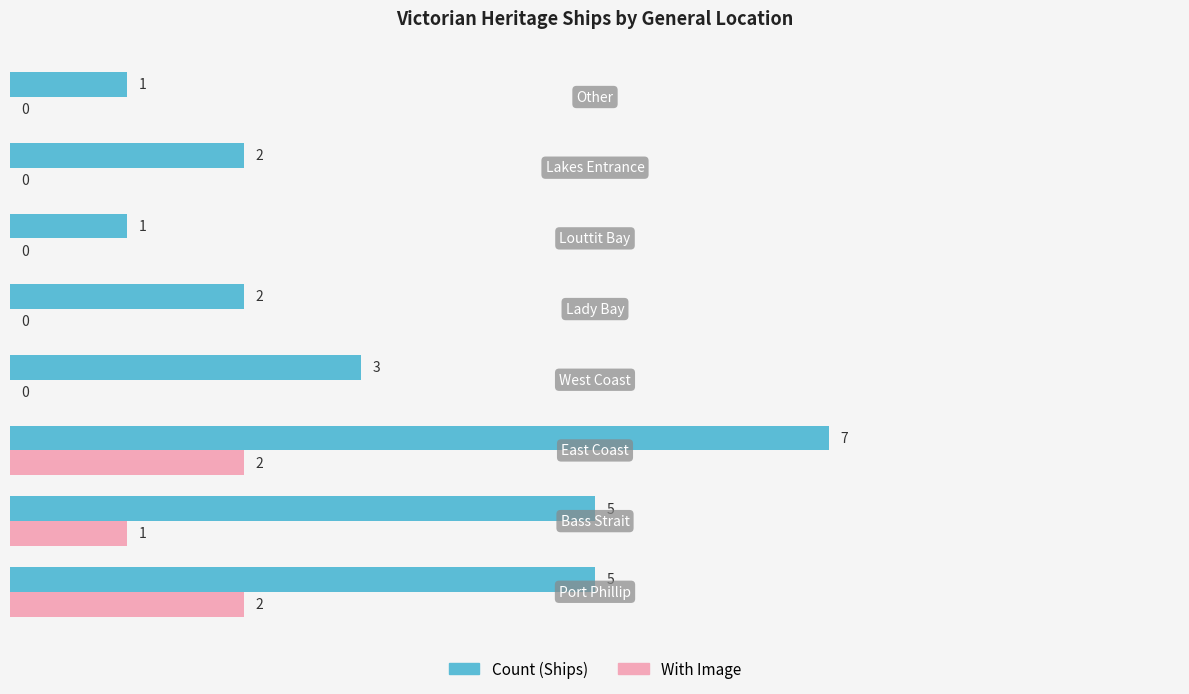

What is the highest value of the Count (Ships) series?

7